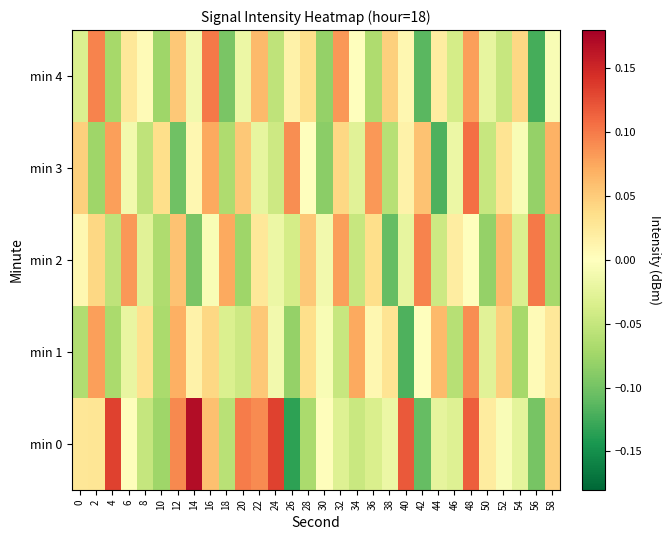

At how many categories does at least one series exceed 0?

30